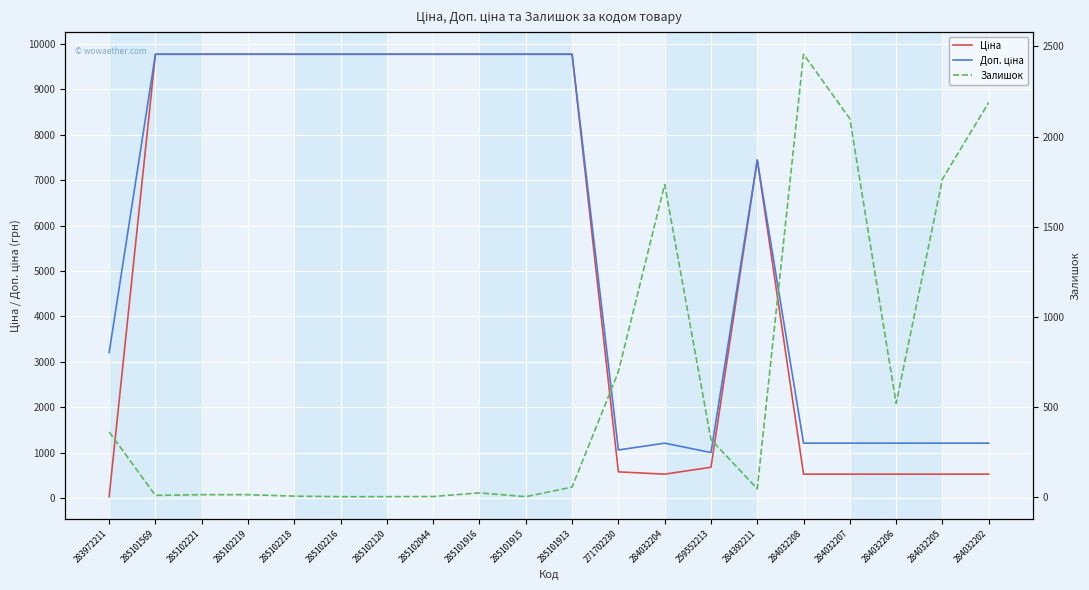

True or false: Ціна has more than 2 interior local peaks.

False